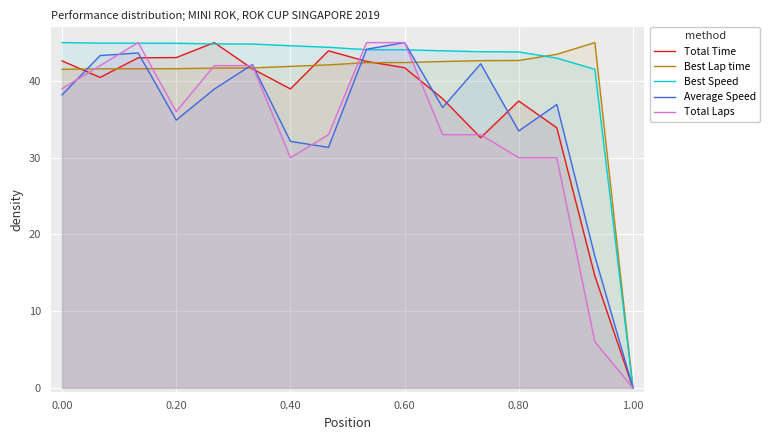

List the series in order of their peak value, highest first.

Total Time, Best Lap time, Best Speed, Average Speed, Total Laps